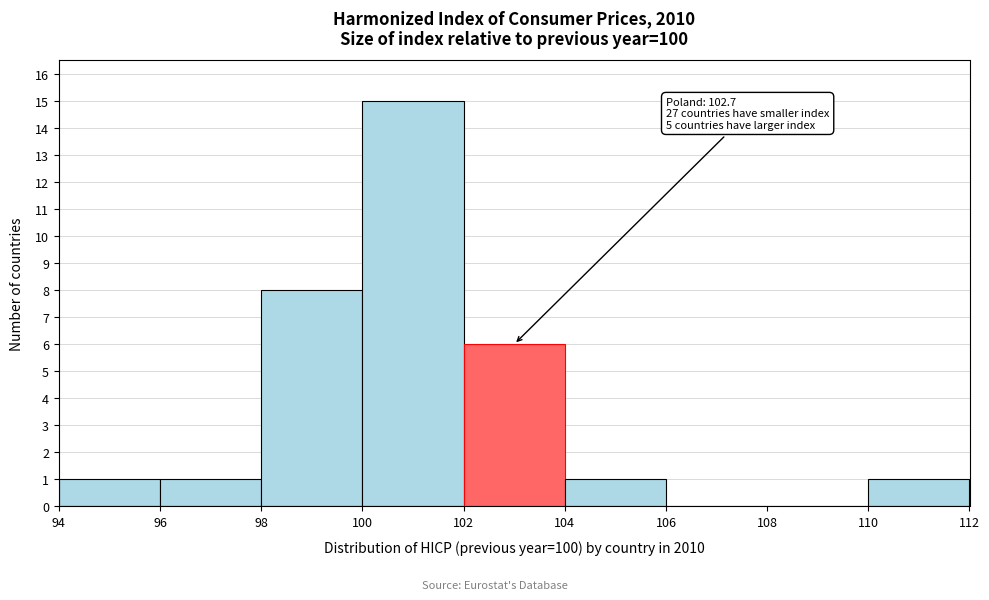

Over which range of the x-axis is the bar tallest?

100 to 102